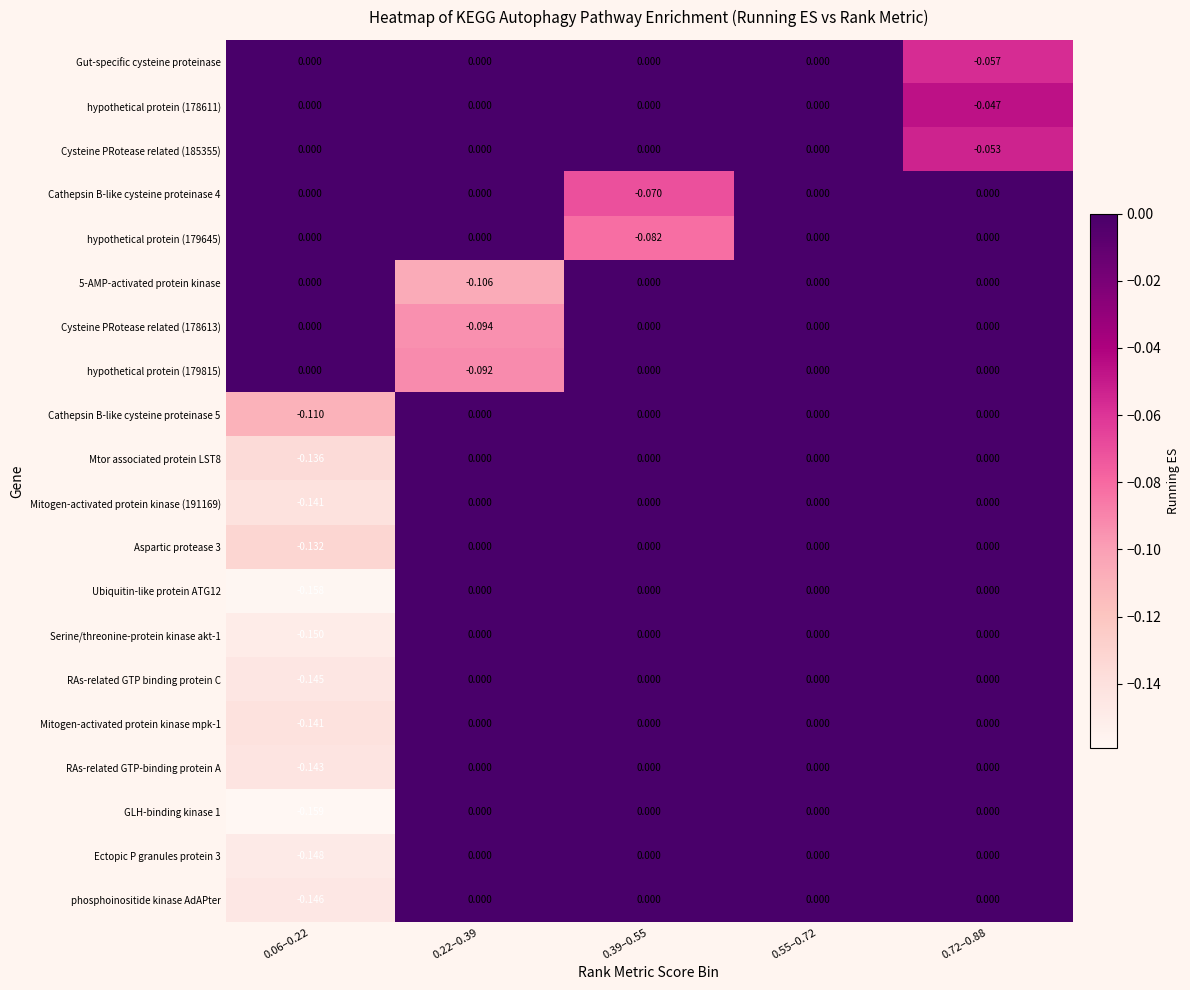

Which series has the largest range (max minus min)?

GLH-binding kinase 1